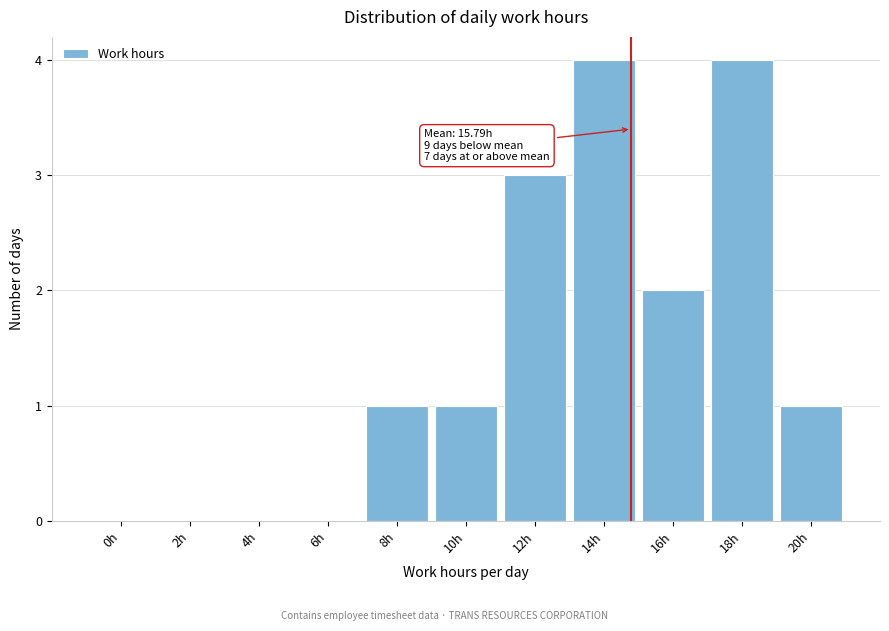

Reading left to right, what are all the values shown in this chart?

0h=0	2h=0	4h=0	6h=0	8h=1	10h=1	12h=3	14h=4	16h=2	18h=4	20h=1